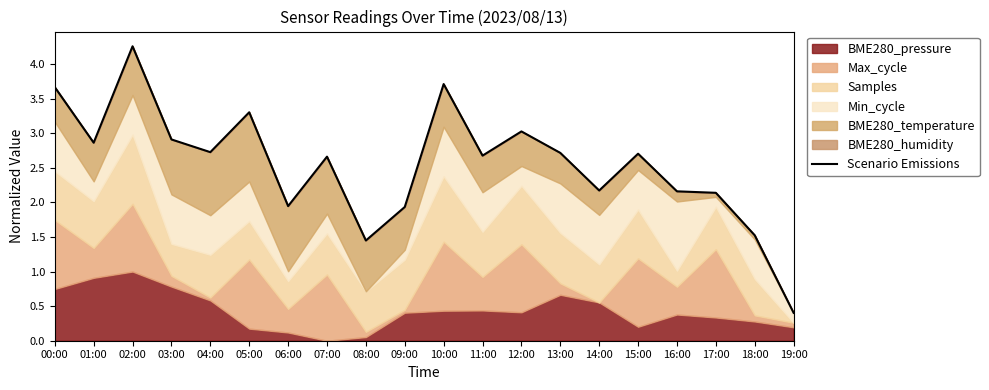

What position from the left is 02:00?

3